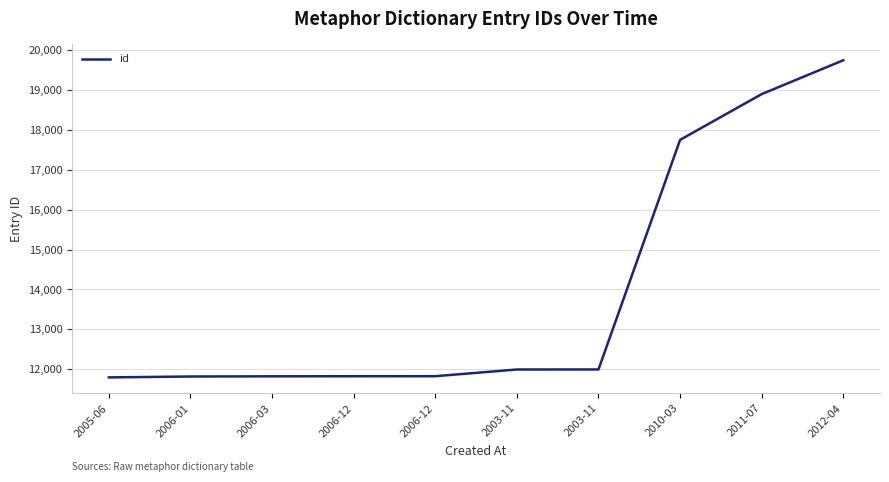

Reading left to right, extract all data points from this chart.

11795	11817	11822	11824	11825	11993	11994	17750	18897	19746